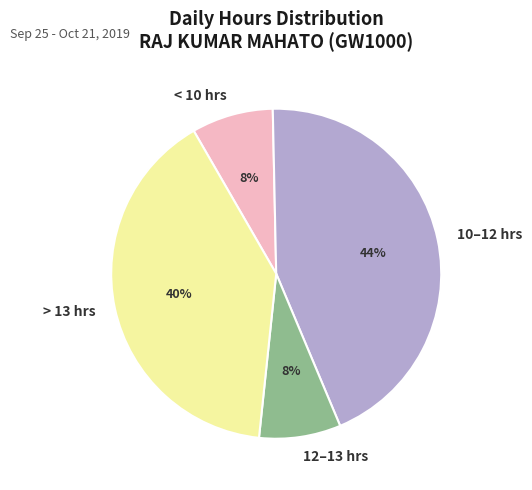

Which has a higher value, < 10 hrs or > 13 hrs?

> 13 hrs